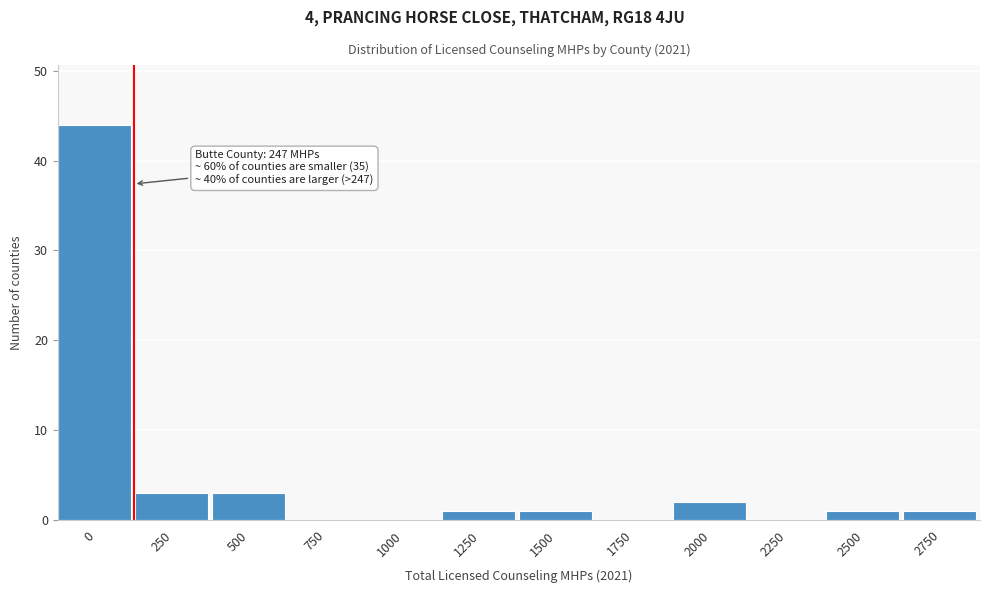

Reading right to left, transcribe all the data shown in this chart.

2750=1	2500=1	2250=0	2000=2	1750=0	1500=1	1250=1	1000=0	750=0	500=3	250=3	0=44